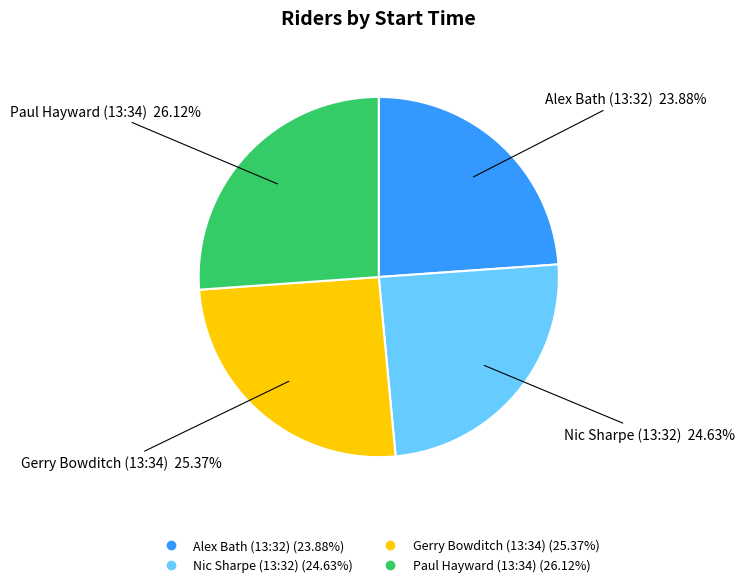

How many segments does this pie chart have?

4